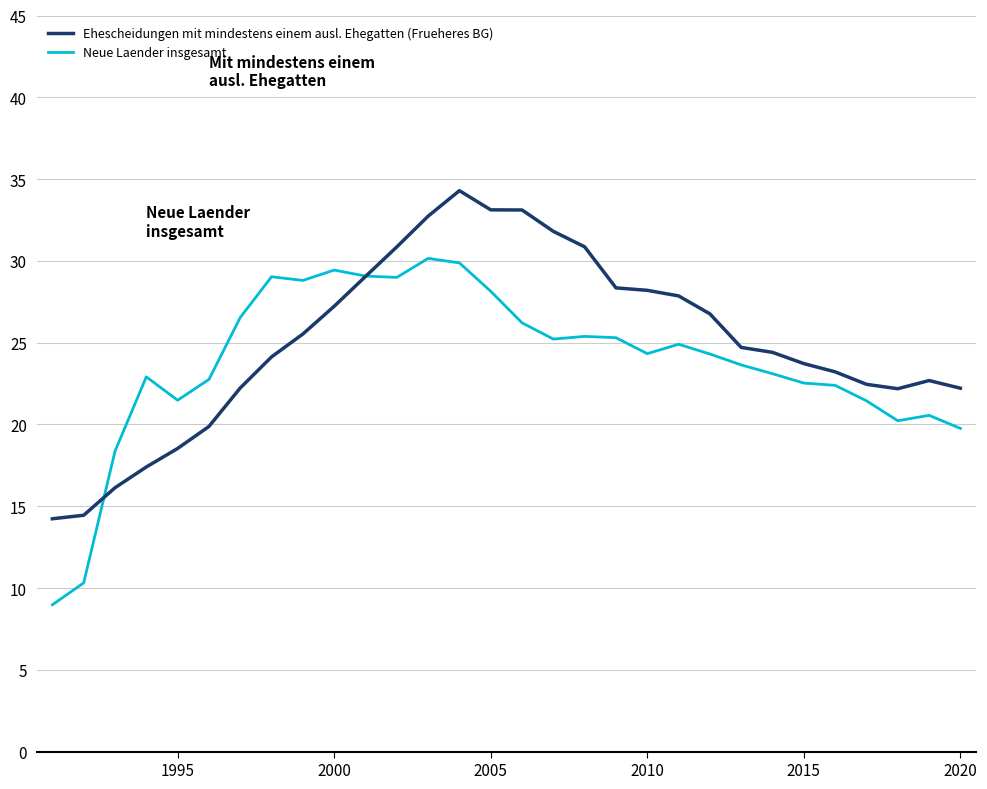

How many times do Ehescheidungen mit mindestens einem ausl. Ehegatten (Frueheres BG) and Neue Laender insgesamt cross each other?

2